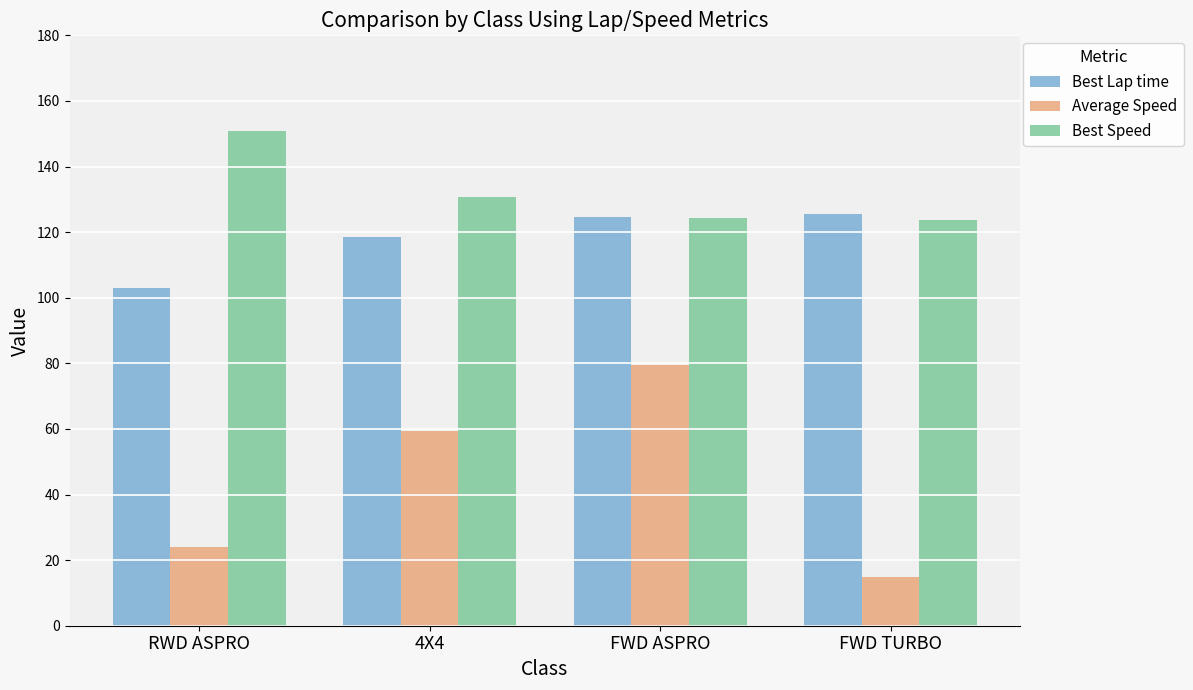

How many data points in Best Speed are less than 130?

2